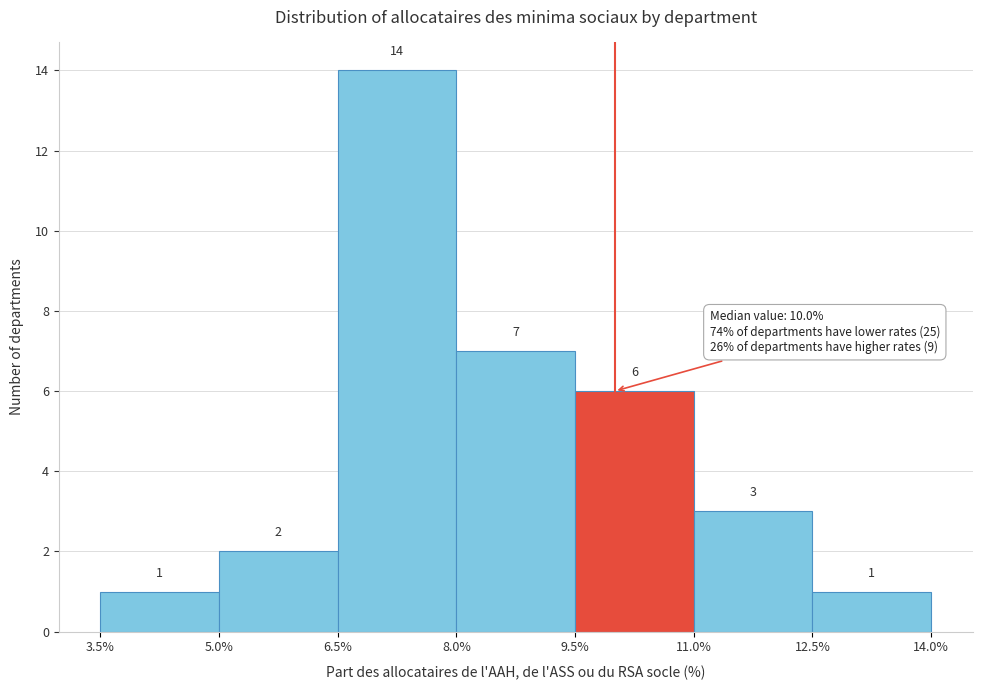

Reading left to right, list every bar in this chart as the range it spans on the x-axis followed by its height.

3.5% to 5.0%: 1
5.0% to 6.5%: 2
6.5% to 8.0%: 14
8.0% to 9.5%: 7
9.5% to 11.0%: 6
11.0% to 12.5%: 3
12.5% to 14.0%: 1